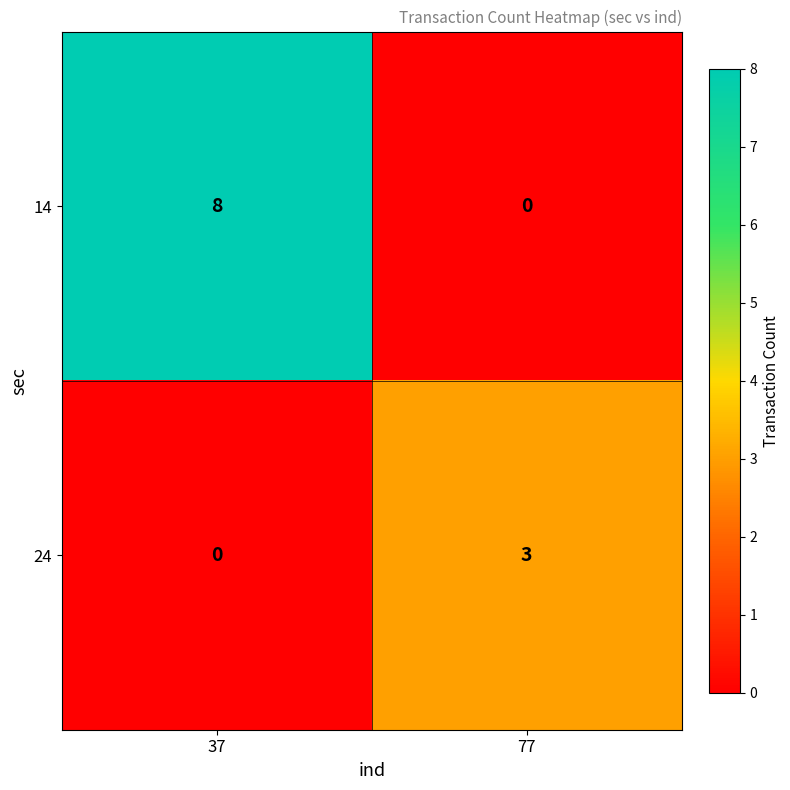

At which category is the sum across all series the highest?

37